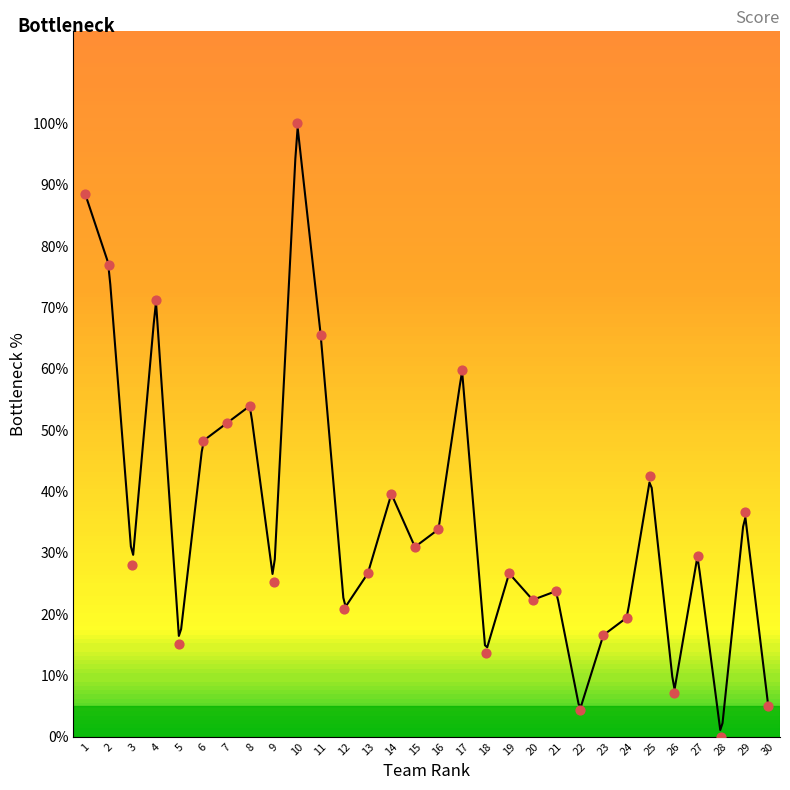

Approximately how many times larger is the value at 30 compared to 9?

0.2